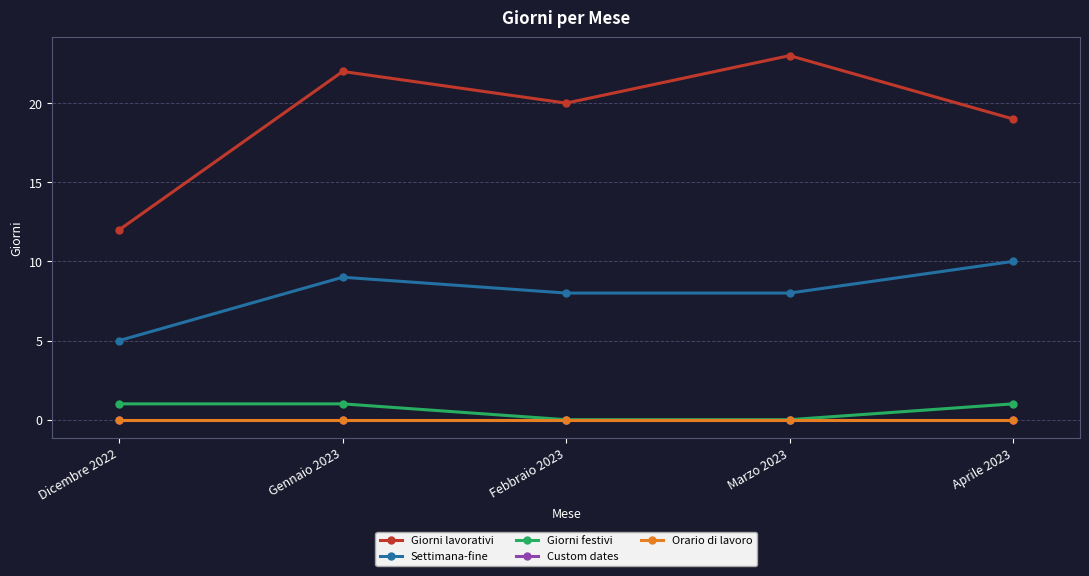

Does the chart have visible grid lines?

Yes